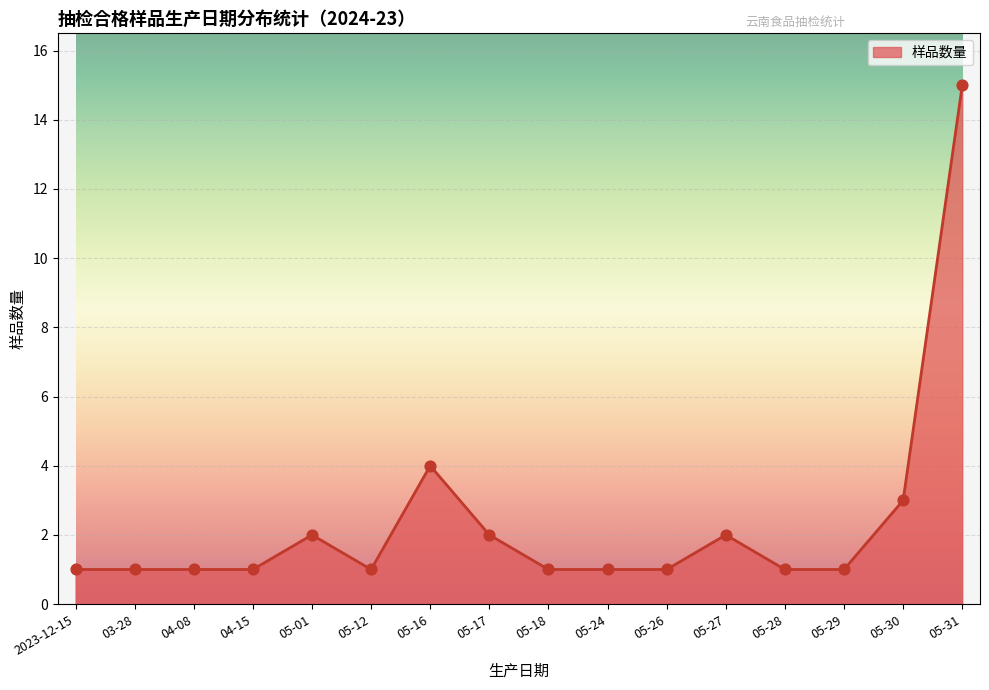

Approximately how many times larger is the value at 05-26 compared to 05-17?

0.5